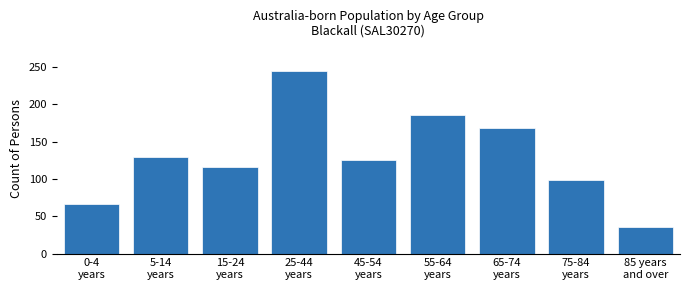

Reading right to left, what are all the values shown in this chart?

36	98	168	186	125	245	116	130	67